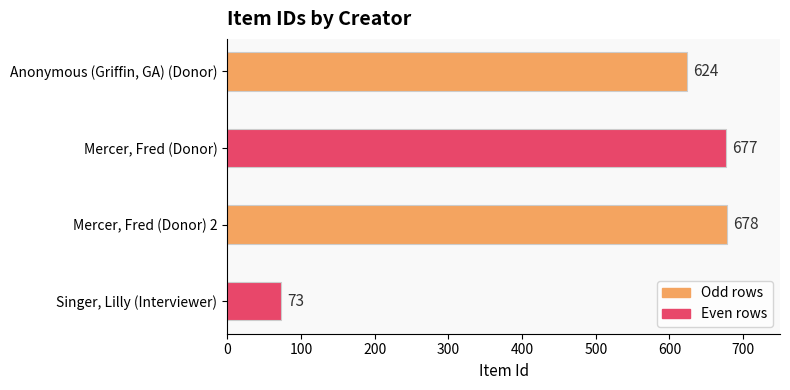

At which label is the value closest to 375?

Anonymous (Griffin, GA) (Donor)